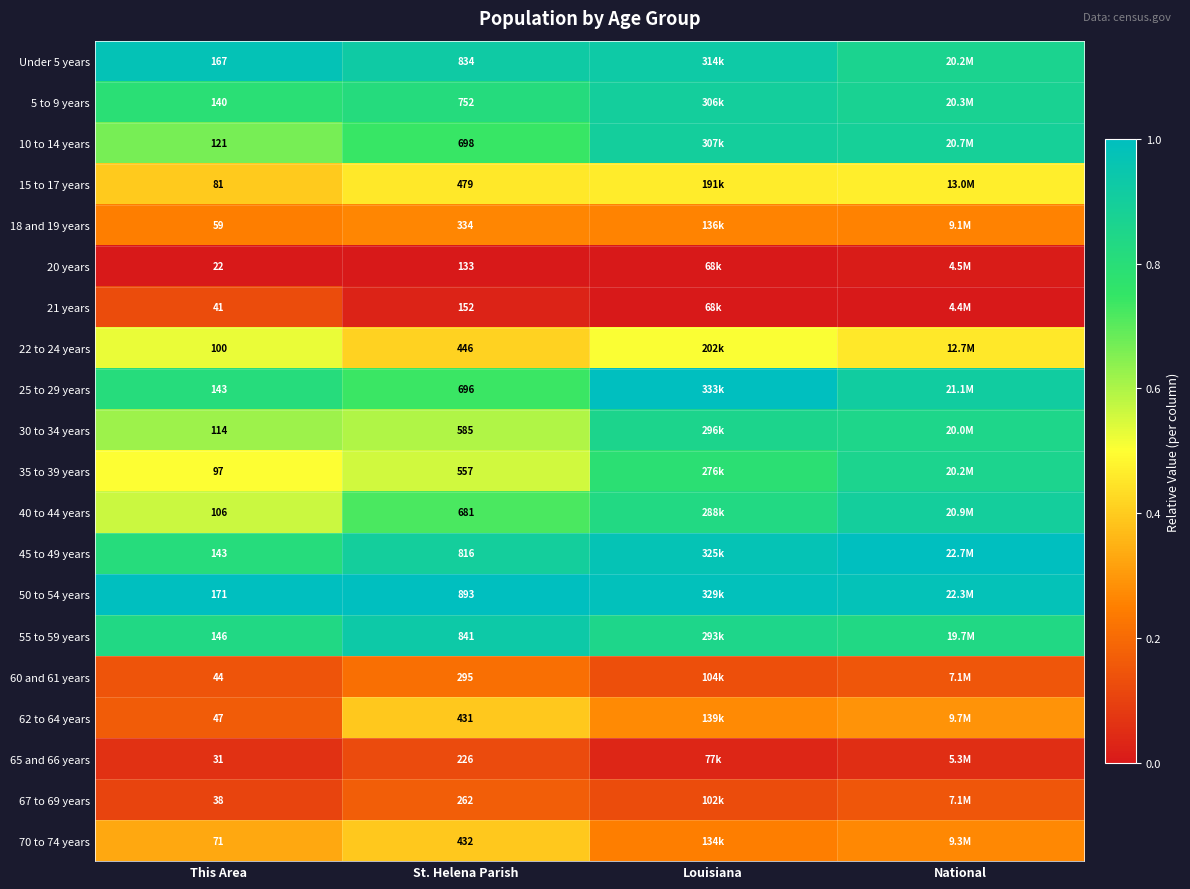

At which category is the sum across all series the highest?

National